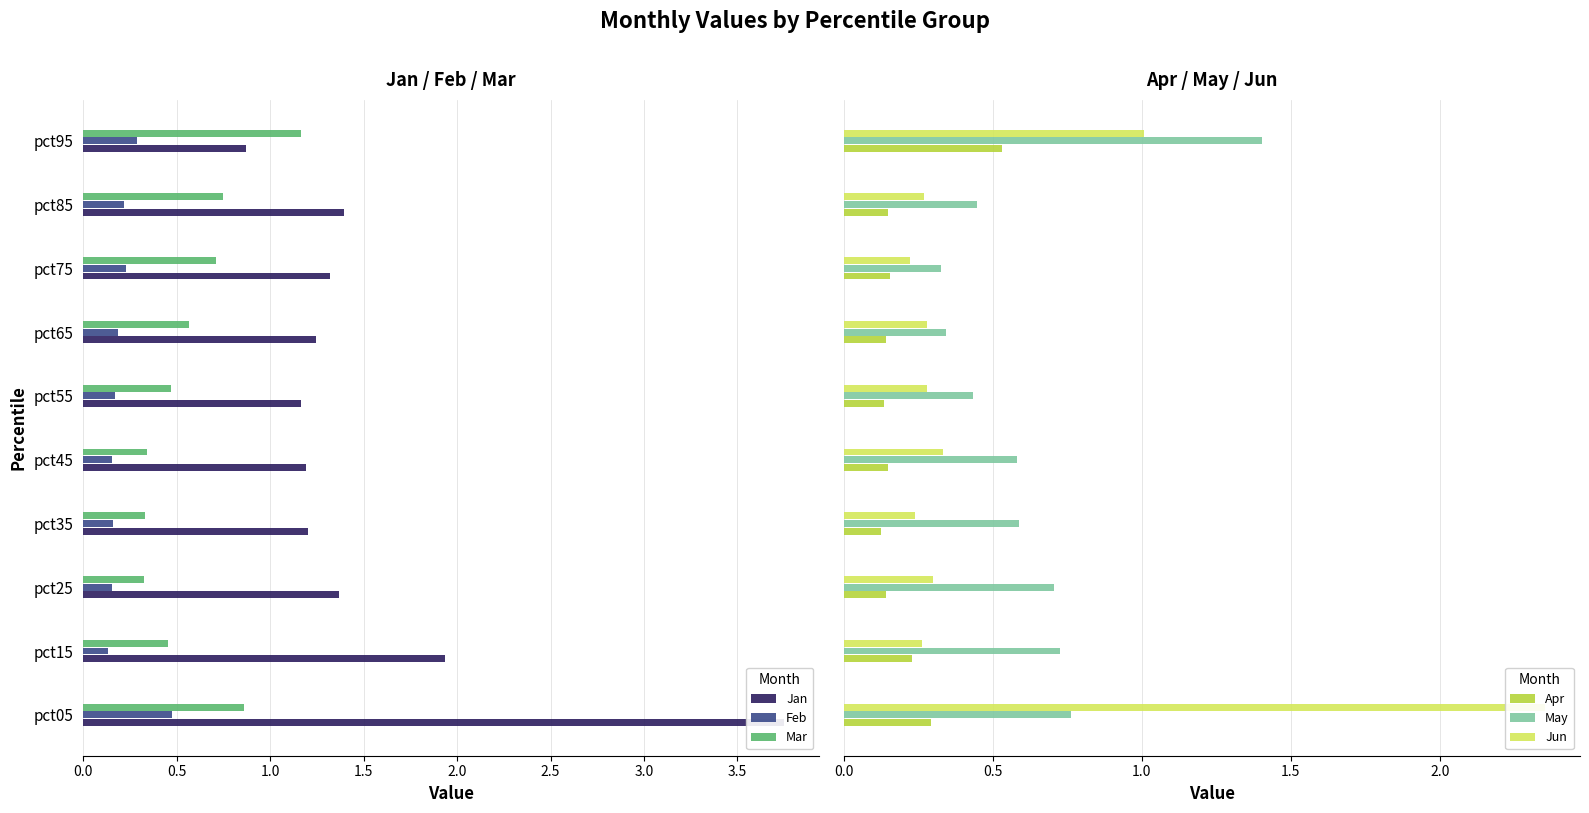

Which series has the largest total across all categories?

Jan